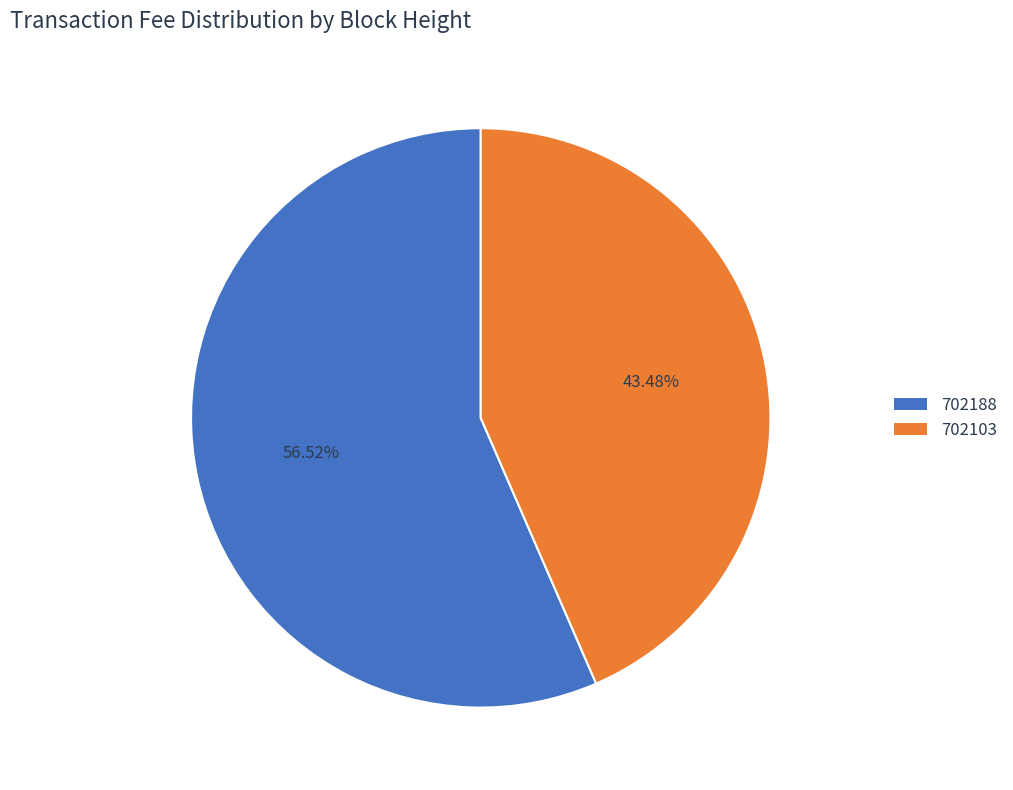

Combined, do 702188 and 702103 account for over 50%?

Yes